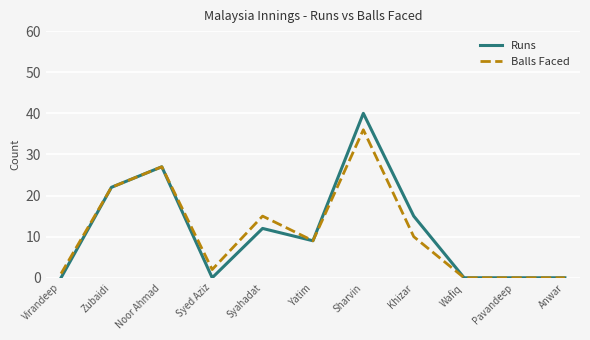

Reading left to right, list all the values displayed in this chart.

Runs: Virandeep=0	Zubaidi=22	Noor Ahmad=27	Syed Aziz=0	Syahadat=12	Yatim=9	Sharvin=40	Khizar=15	Wafiq=0	Pavandeep=0	Anwar=0
Balls Faced: Virandeep=1	Zubaidi=22	Noor Ahmad=27	Syed Aziz=2	Syahadat=15	Yatim=9	Sharvin=36	Khizar=10	Wafiq=0	Pavandeep=0	Anwar=0